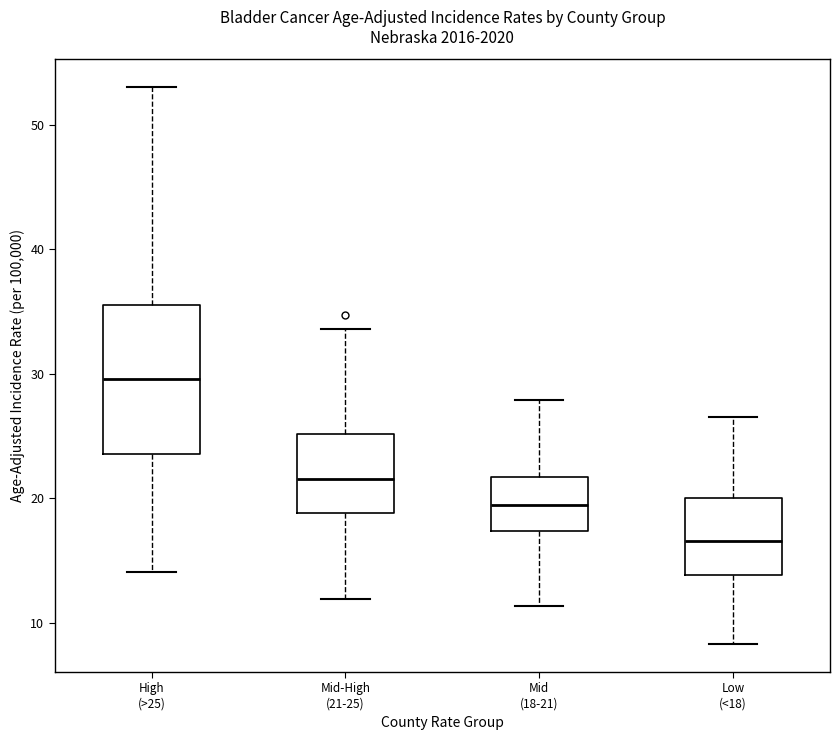

Reading left to right, transcribe this box plot: for each box, give where its median line is, the range the box spans, and where its two whiskers end, as read against the y-axis. The values are not printed on the chart, so give them approximately, as read against the axis.

High (>25): median 30, box 24 to 36, whiskers 14 to 53
Mid-High (21-25): median 22, box 19 to 25, whiskers 12 to 34
Mid (18-21): median 19, box 17 to 22, whiskers 11 to 28
Low (<18): median 17, box 14 to 20, whiskers 8 to 27